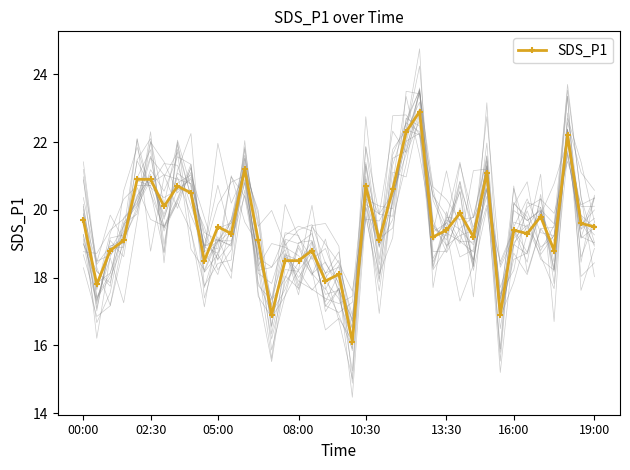

True or false: SDS_P1 has more than 2 interior local peaks.

True